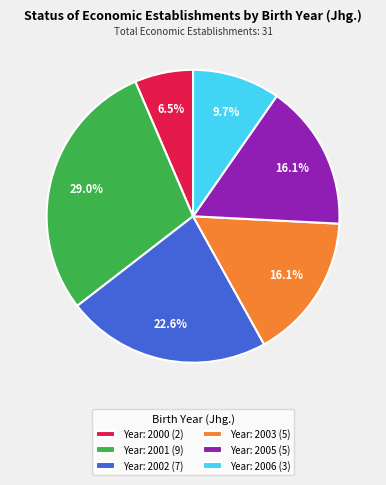

How many slices are in this pie chart?

6